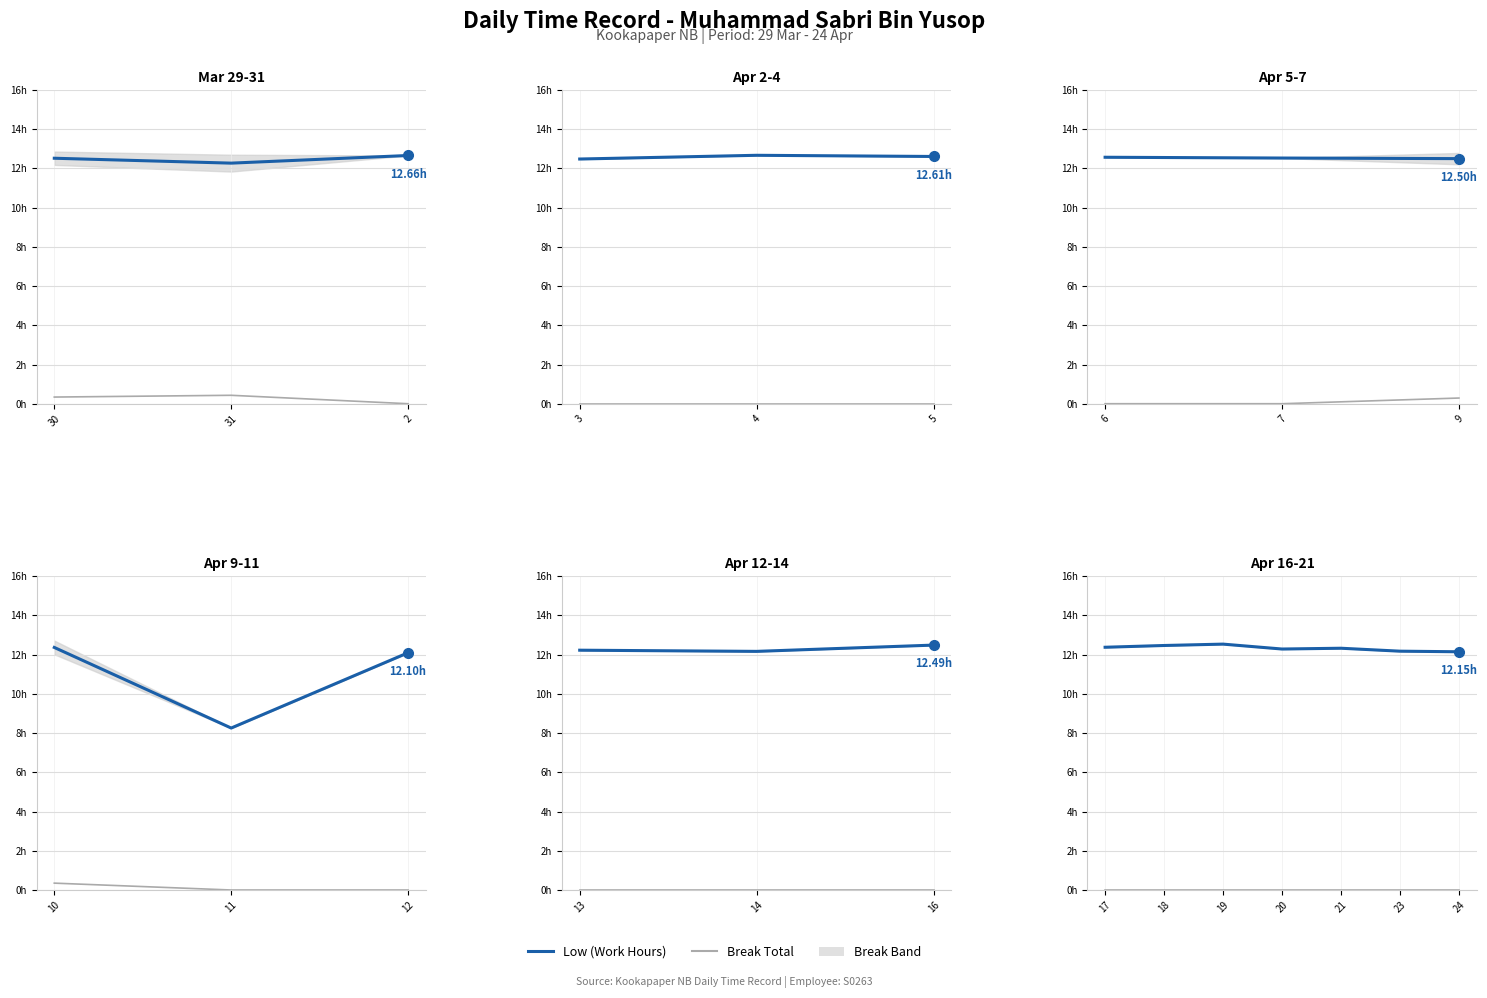

Rank the series at 20 from lowest to highest value.

Break Total, Low (Work Hours)